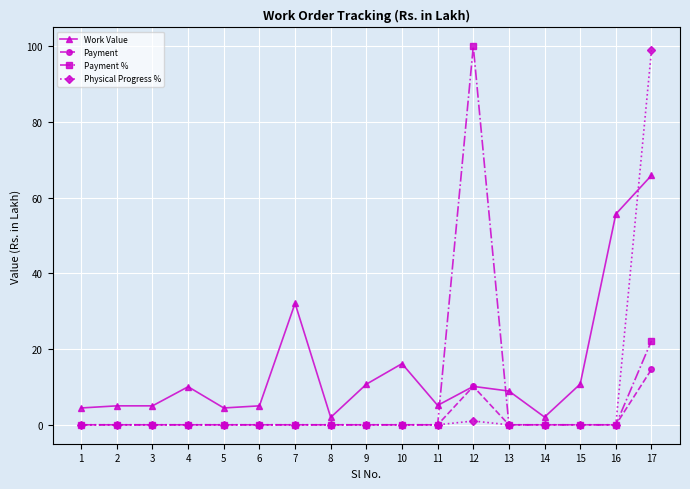

Is the value of Payment % at 15 greater than the value of Physical Progress % at 17?

No